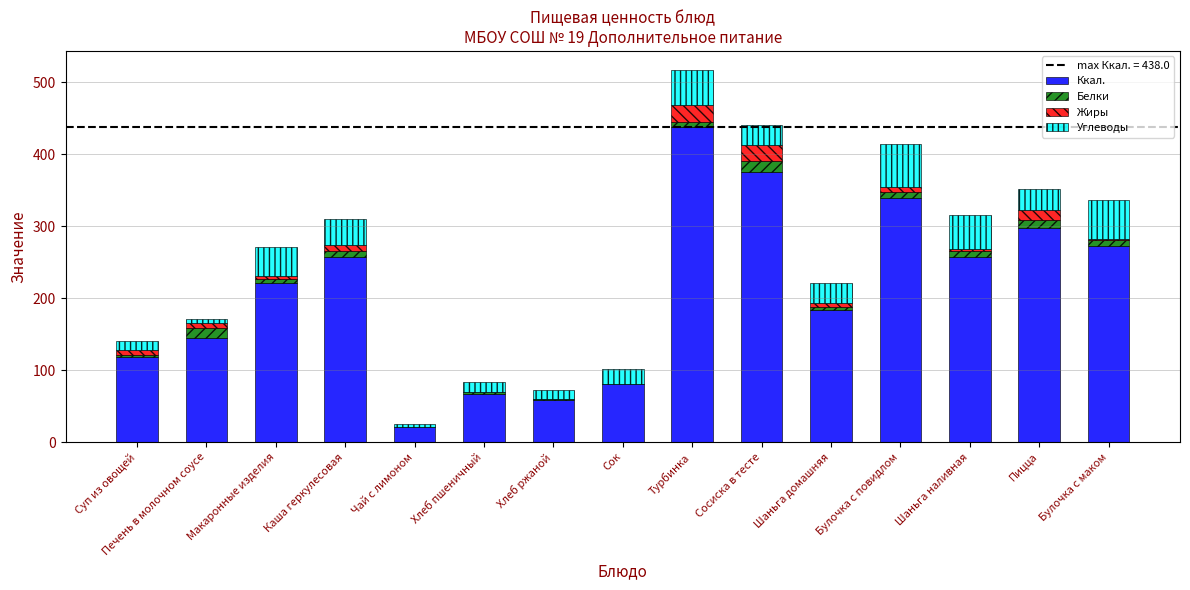

At which label does Ккал. reach its peak?

Турбинка